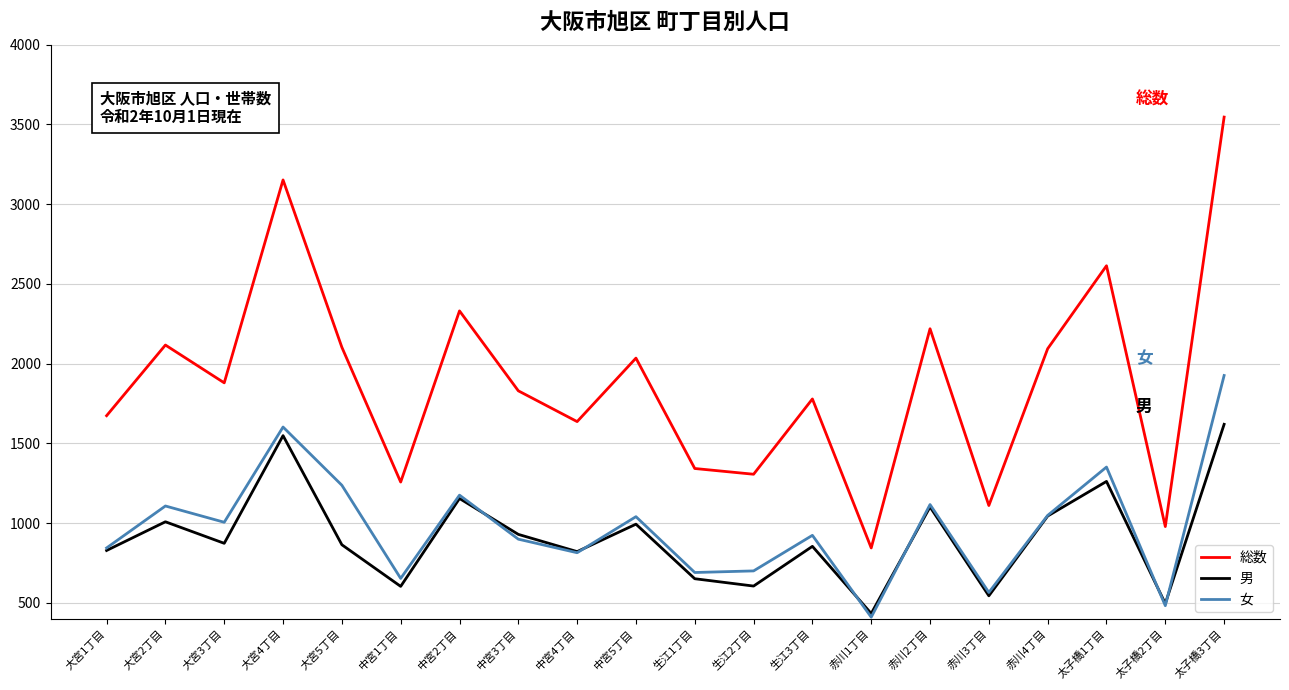

What is the minimum value for 女?

411